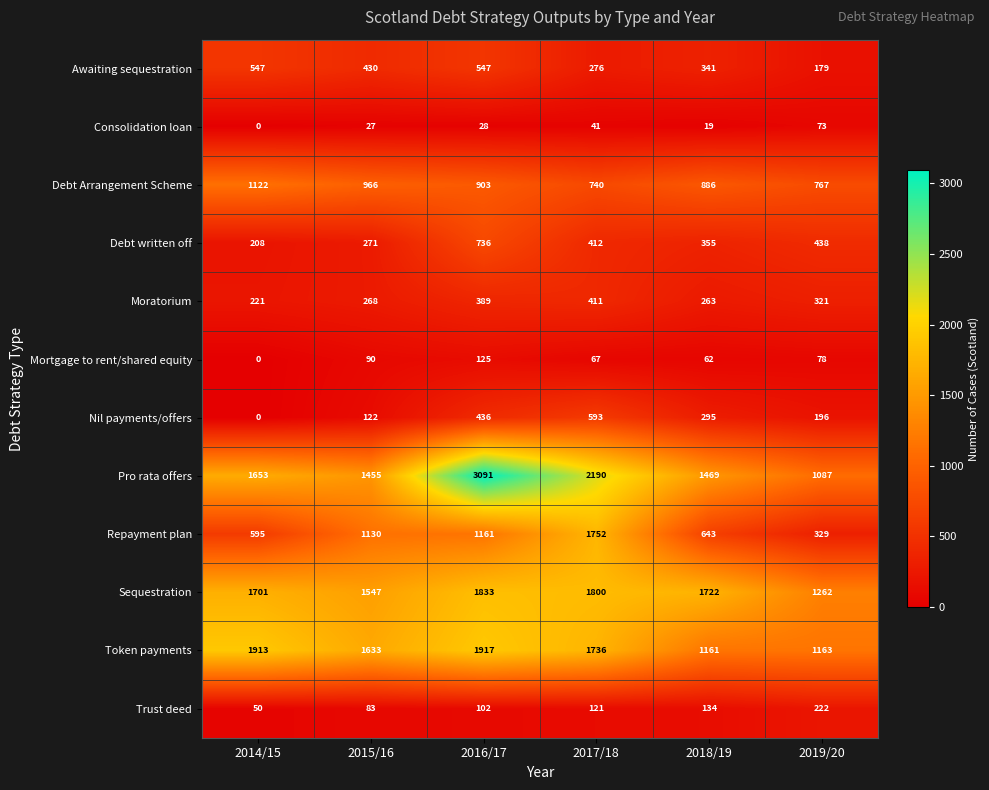

Between 2014/15 and 2015/16, which series saw the biggest shift?

Repayment plan